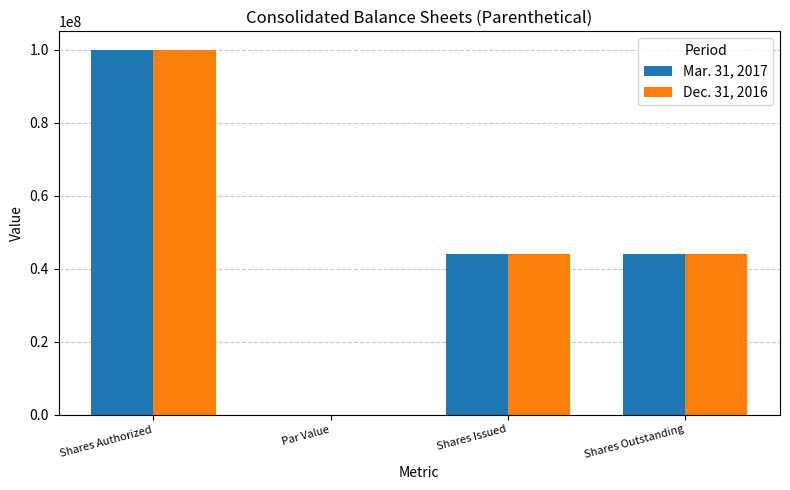

At which label does Mar. 31, 2017 first exceed 44100816?

Shares Authorized